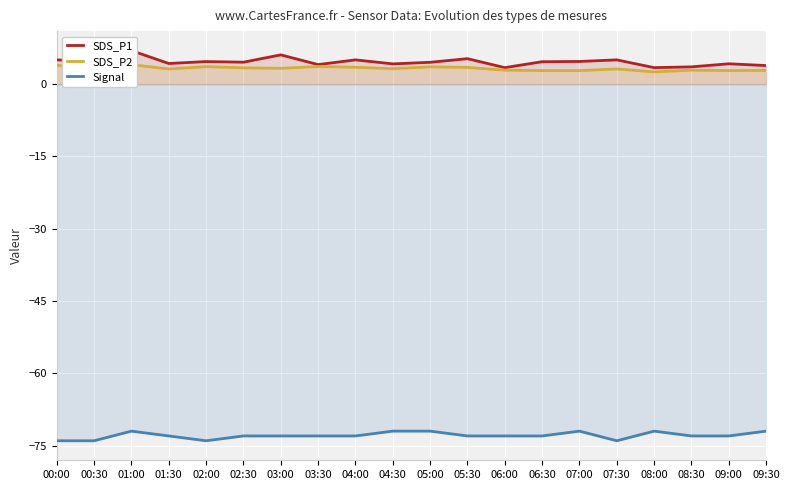

Where does the SDS_P2 series first go above 3?

00:00